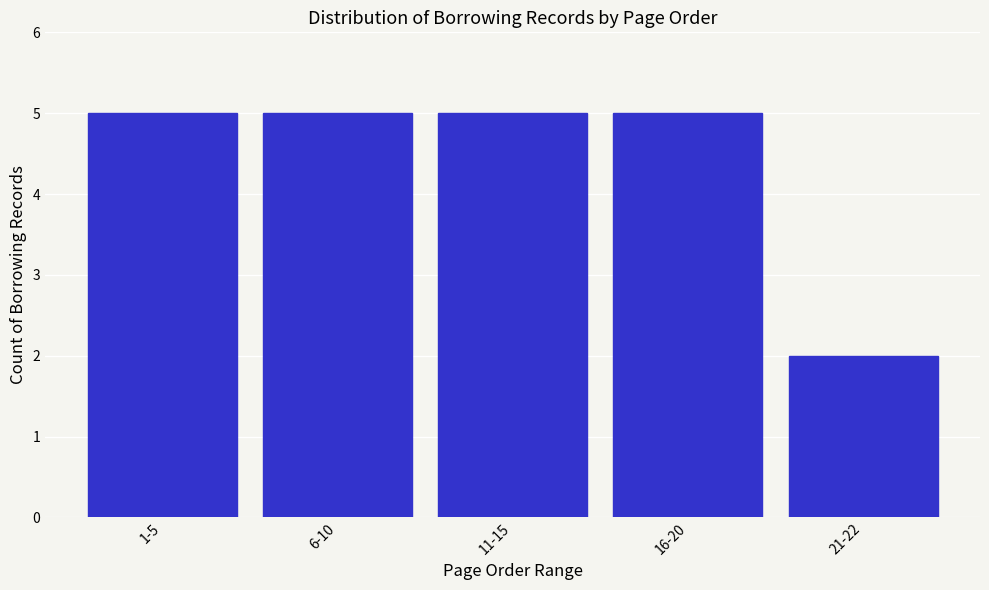

Reading left to right, what are all the values shown in this chart?

5	5	5	5	2